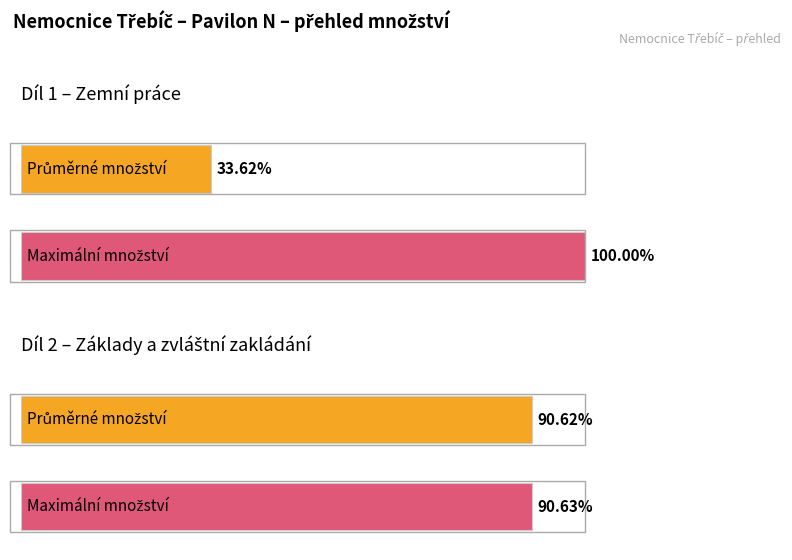

Does the chart contain stacked bars?

No